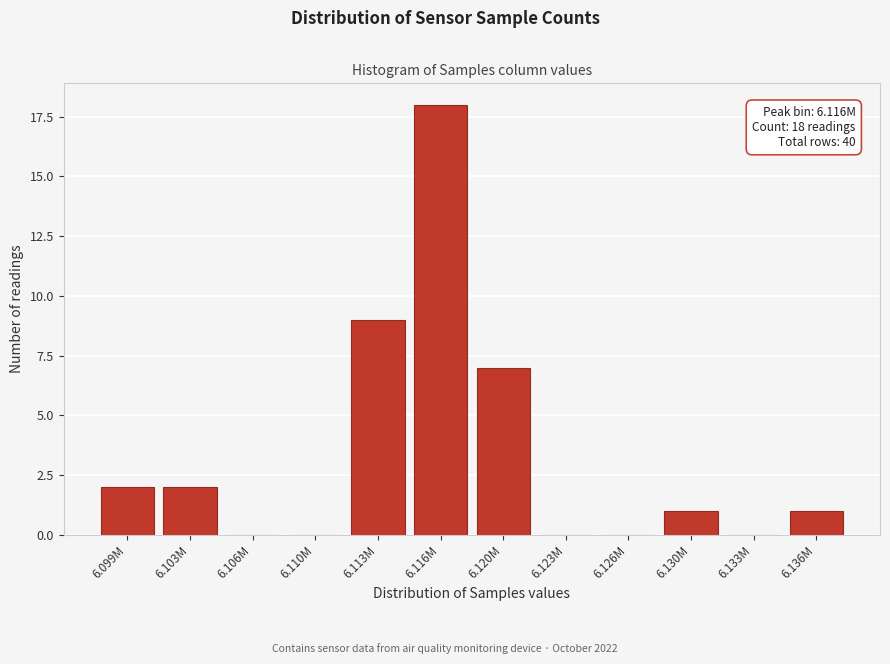

Reading right to left, transcribe all the data shown in this chart.

6.136M=1	6.133M=0	6.130M=1	6.126M=0	6.123M=0	6.120M=7	6.116M=18	6.113M=9	6.110M=0	6.106M=0	6.103M=2	6.099M=2